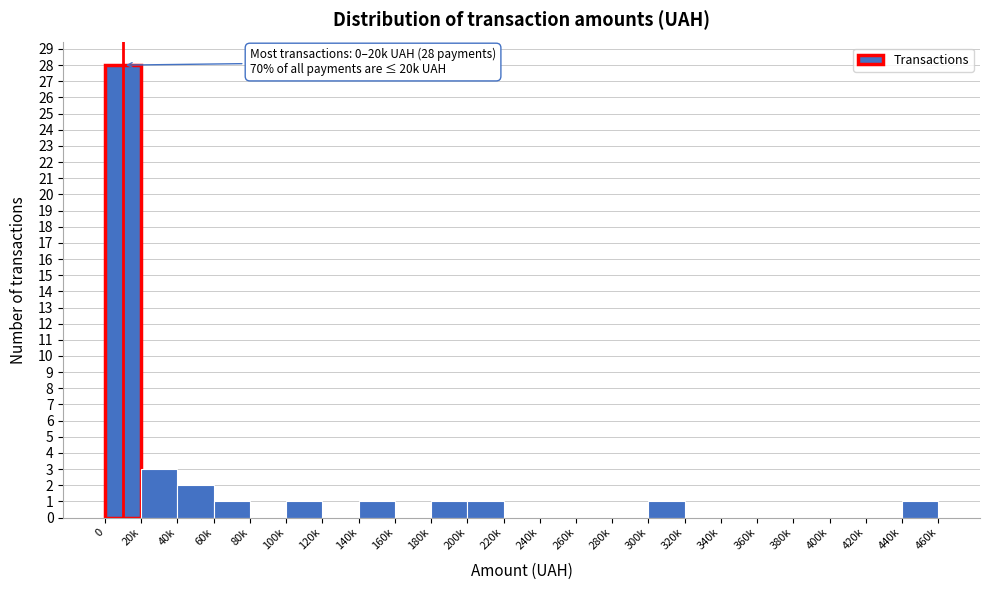

Reading right to left, transcribe all the data shown in this chart.

440k=1	420k=0	400k=0	380k=0	360k=0	340k=0	320k=0	300k=1	280k=0	260k=0	240k=0	220k=0	200k=1	180k=1	160k=0	140k=1	120k=0	100k=1	80k=0	60k=1	40k=2	20k=3	0=28